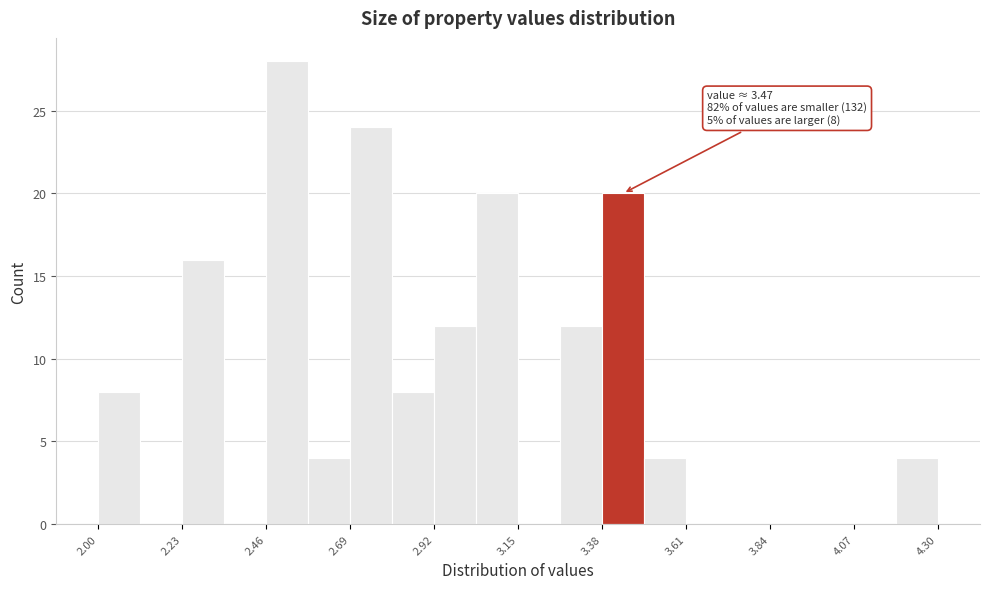

Around what value on the x-axis is the tallest bar? Give the approximate position of its centre, as read against the axis.

2.50